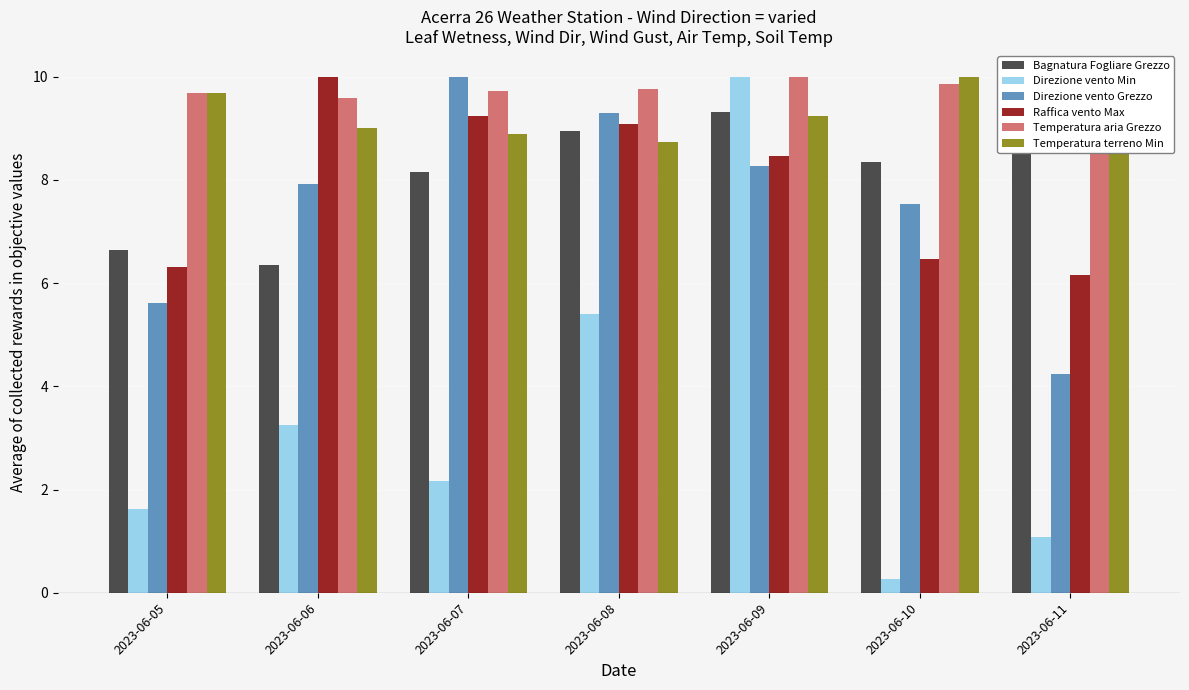

Which series has the largest range (max minus min)?

Direzione vento Min